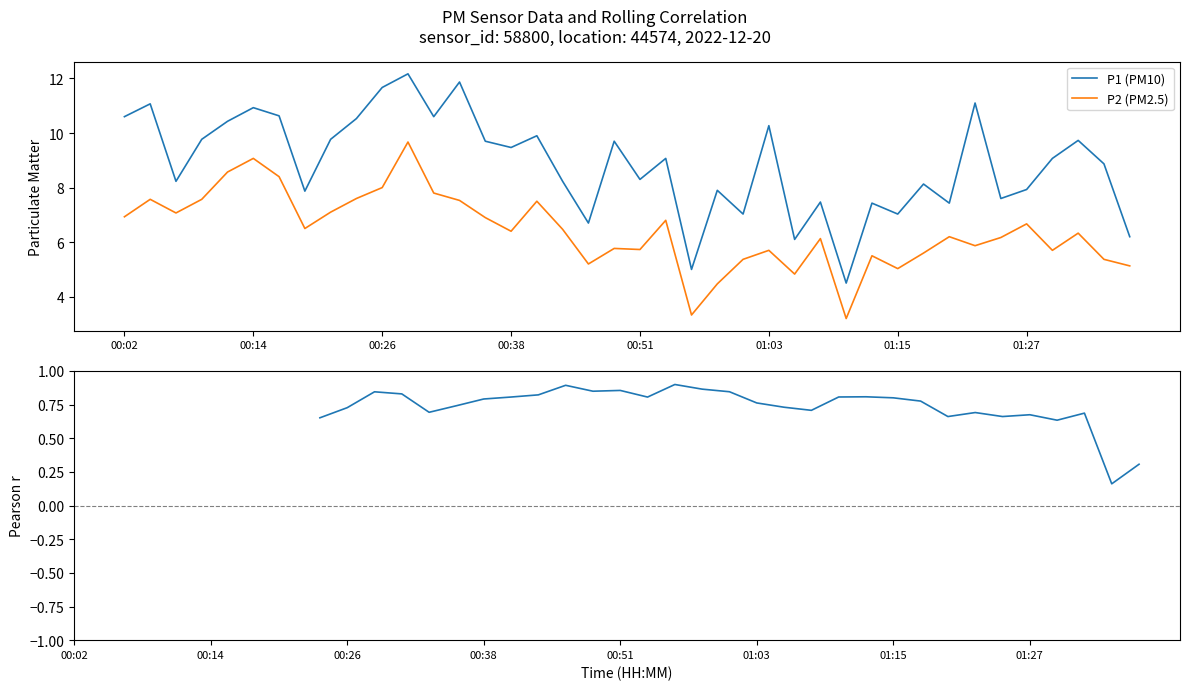

In P2 (PM2.5), how many points are lower than both neighbors (excluding endpoints)?

11